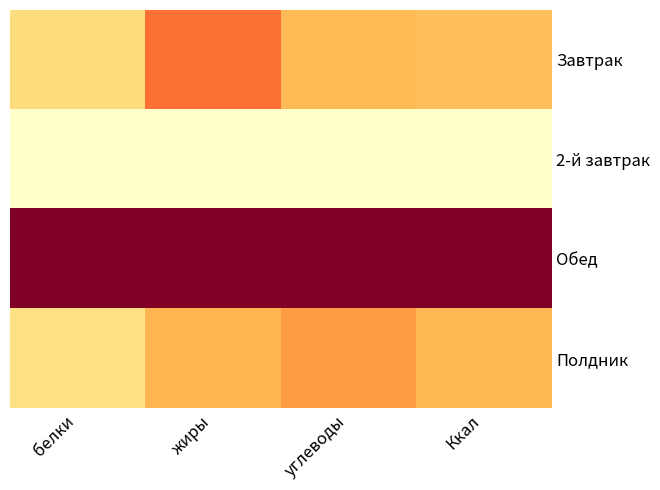

At how many categories does at least one series exceed 0?

4